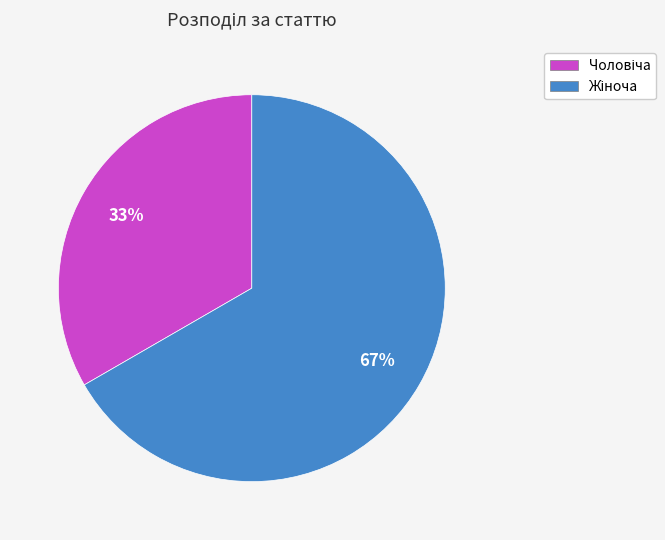

Does any single category account for the majority?

Yes